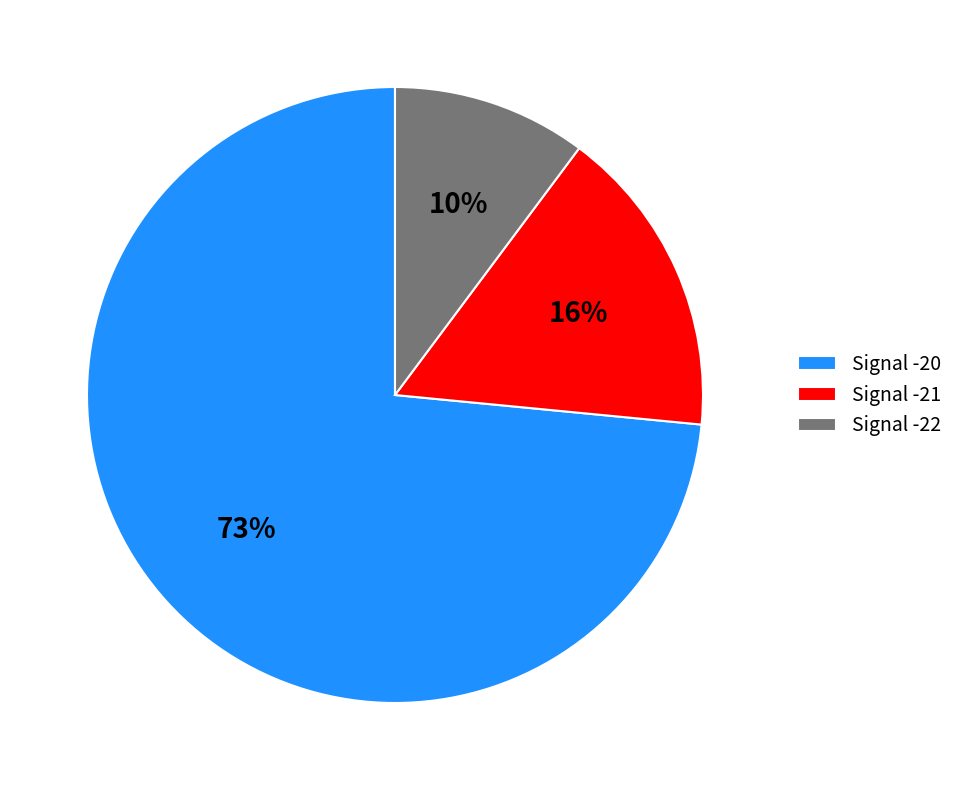

What percentage is the Signal -22 slice, to the nearest percent?

10%